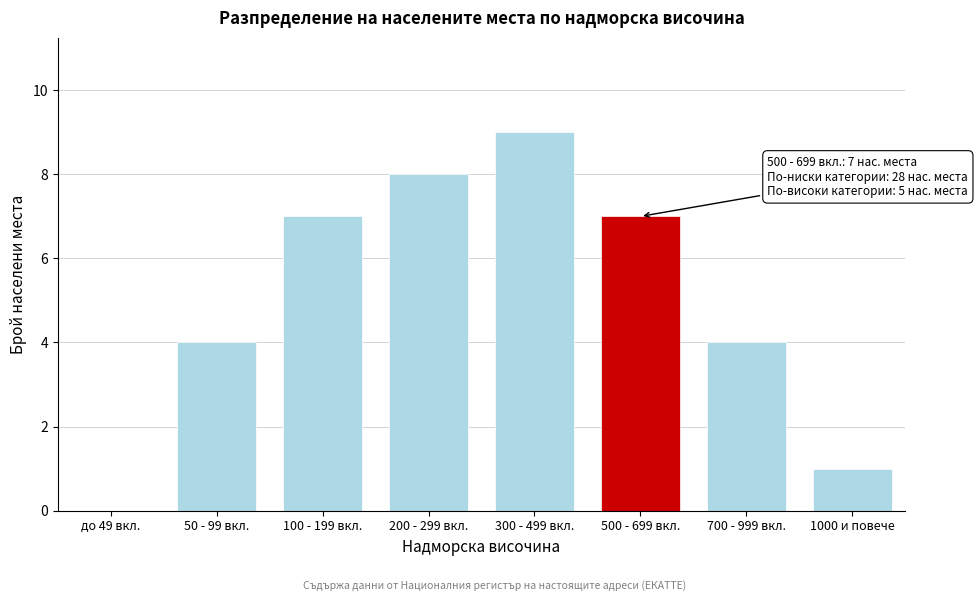

Reading left to right, list all the values displayed in this chart.

до 49 вкл.=0	50 - 99 вкл.=4	100 - 199 вкл.=7	200 - 299 вкл.=8	300 - 499 вкл.=9	500 - 699 вкл.=7	700 - 999 вкл.=4	1000 и повече=1